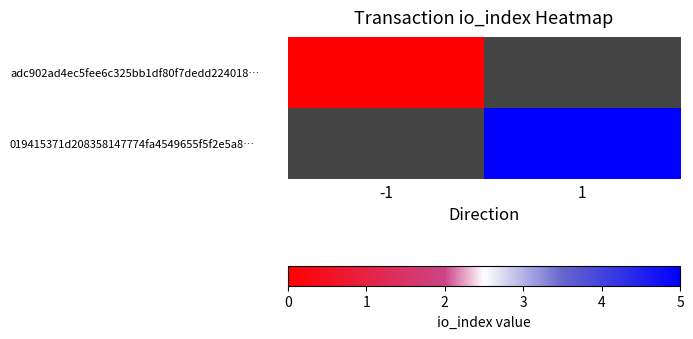

Which category has the lowest value across all series?

-1